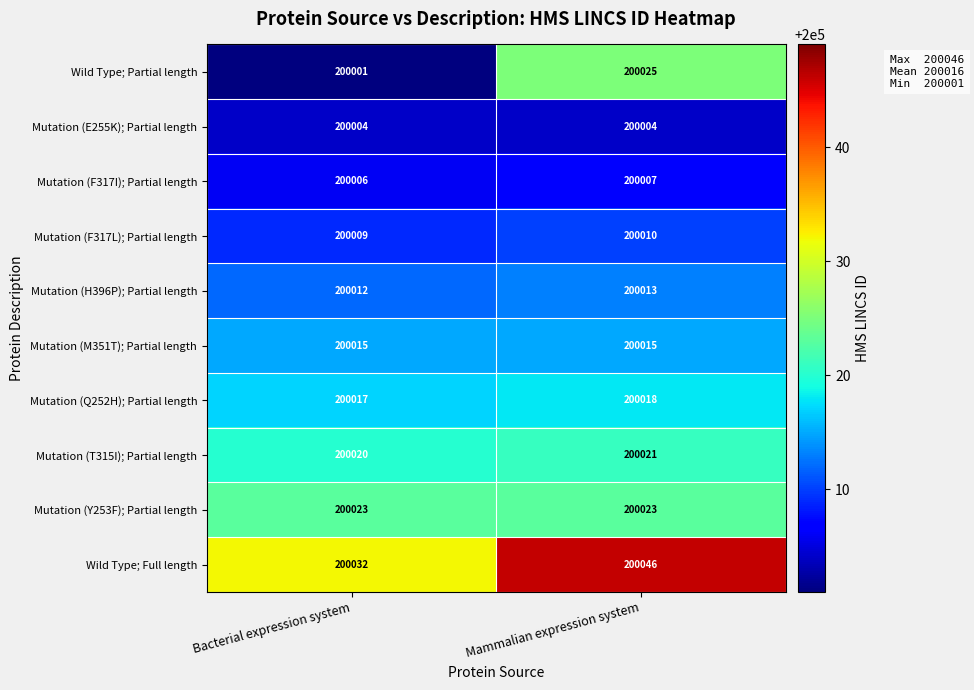

The Wild Type; Full length series shows 200046 at Mammalian expression system. True or false?

True